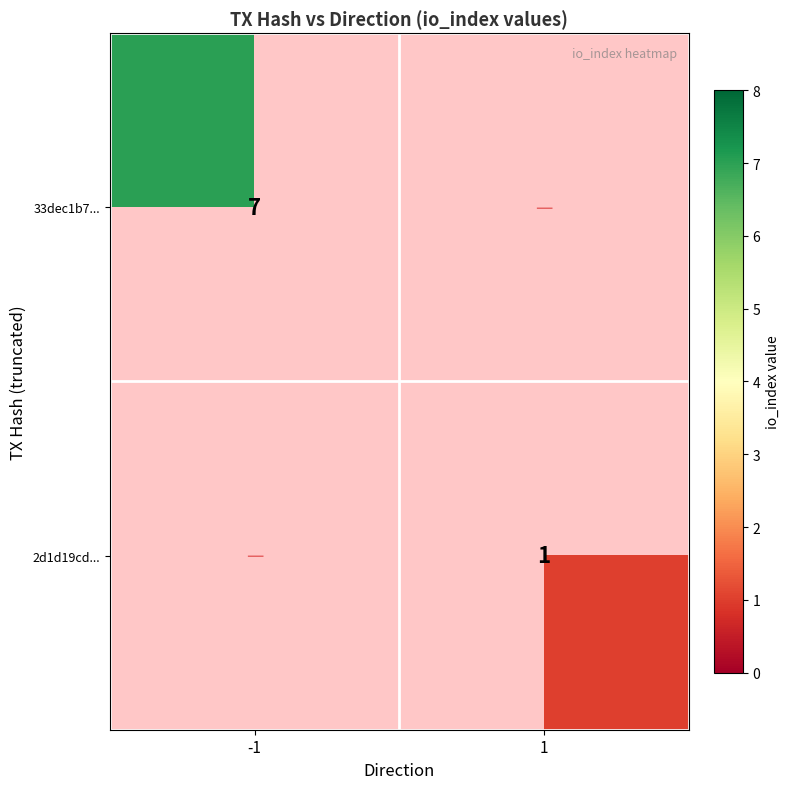

True or false: 2d1d19cd... has a value of 0 at 1.

False